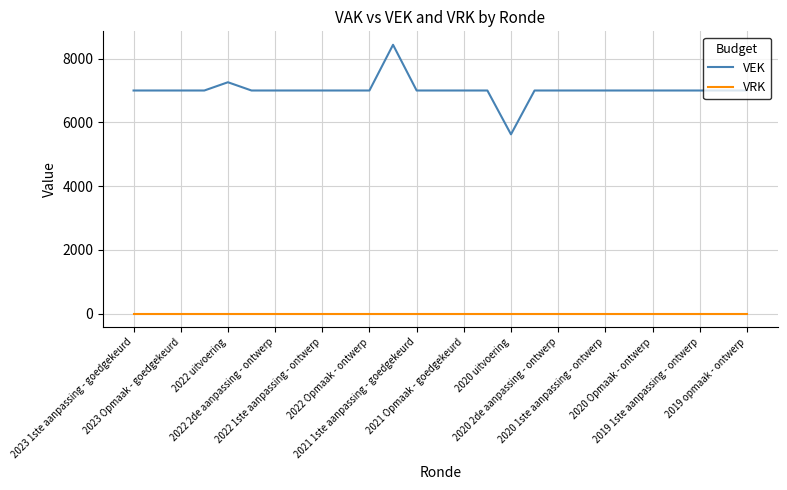

What is the maximum value shown in the chart?

8434